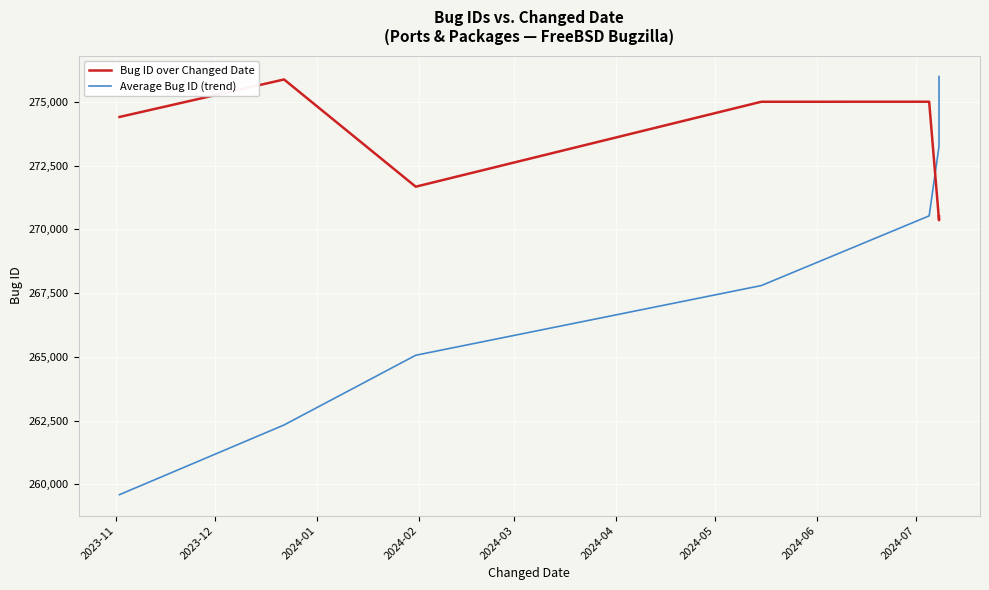

How many intersections are there between Average Bug ID (trend) and Bug ID over Changed Date?

1